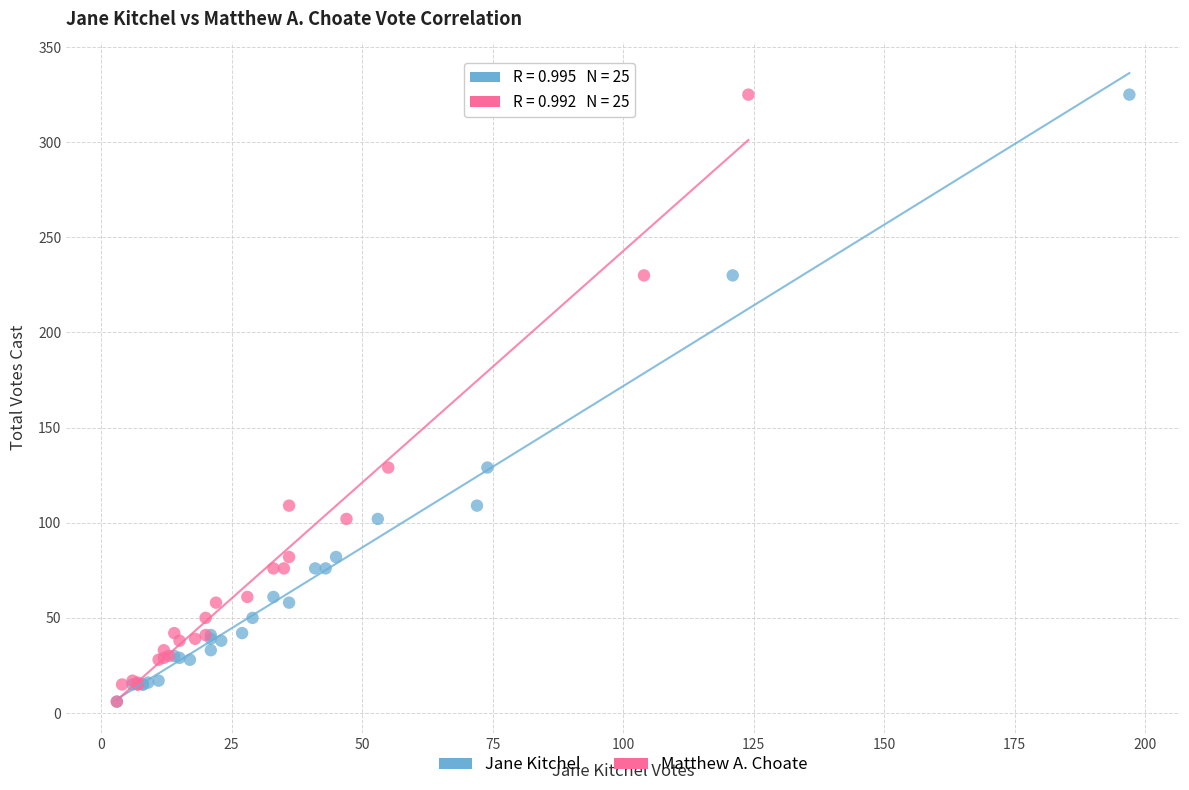

What are all the series names shown in the legend?

Jane Kitchel, Matthew A. Choate